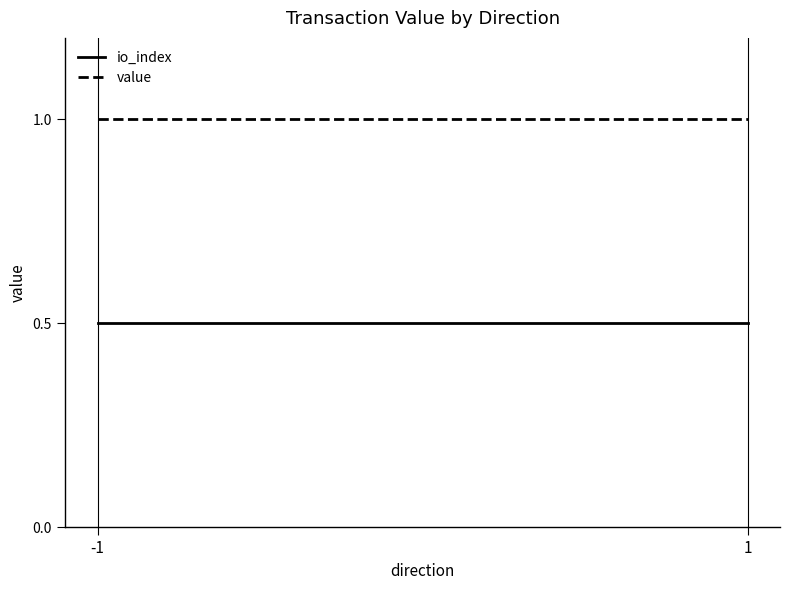

Which series has the widest spread of values?

io_index